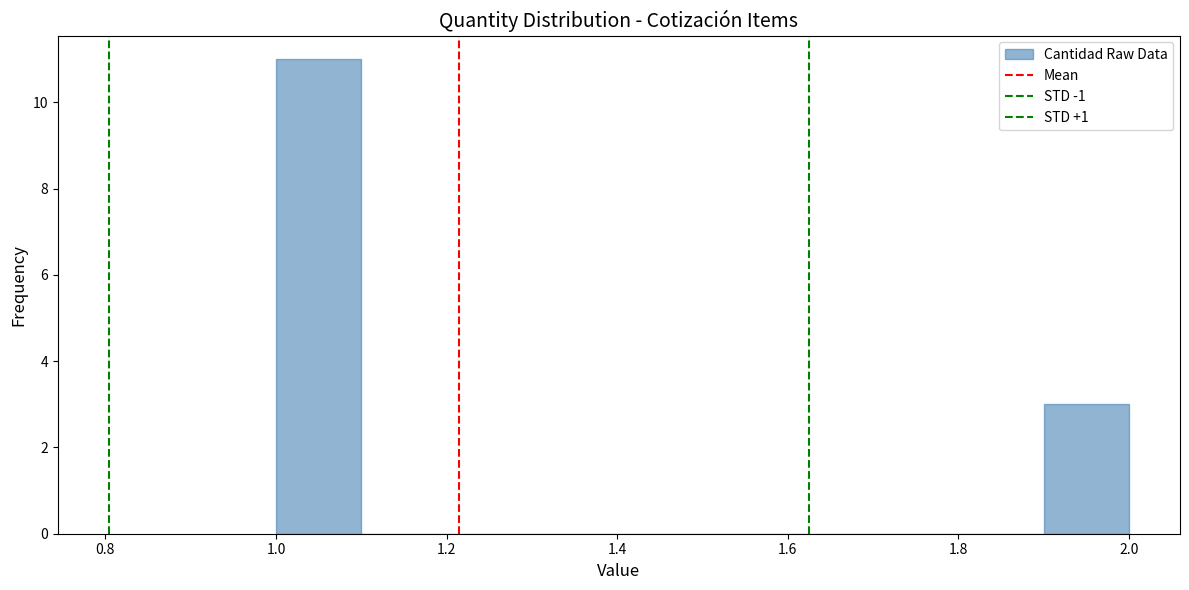

Reading left to right, transcribe this chart: for each bar, give the range it covers on the x-axis and its height. The values are not printed on the chart, so give them approximately, as read against the axis.

1.0 to 1.1: 11
1.1 to 1.2: 0
1.2 to 1.3: 0
1.3 to 1.4: 0
1.4 to 1.5: 0
1.5 to 1.6: 0
1.6 to 1.7: 0
1.7 to 1.8: 0
1.8 to 1.9: 0
1.9 to 2.0: 3